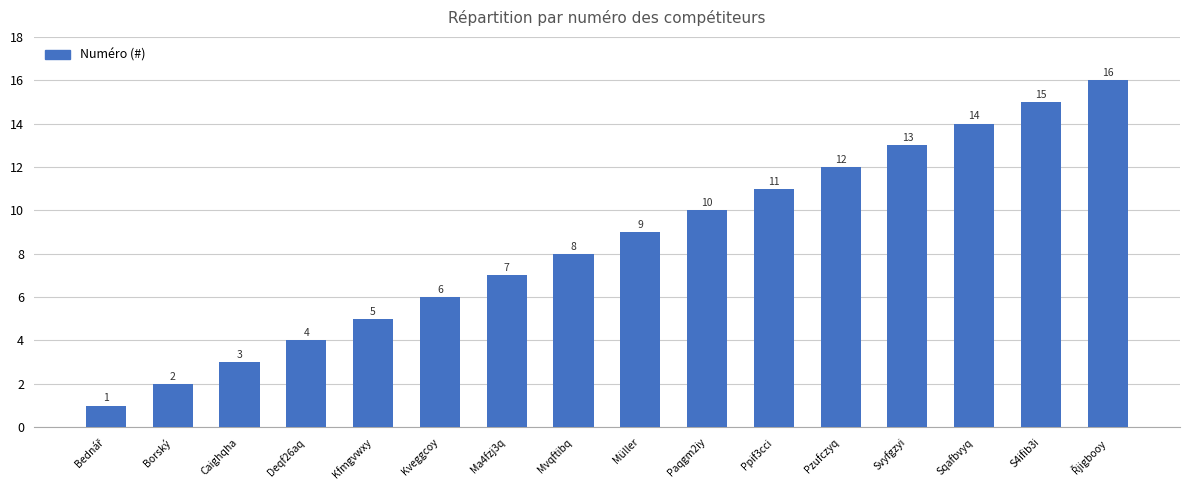

What is the sum of all values?

136